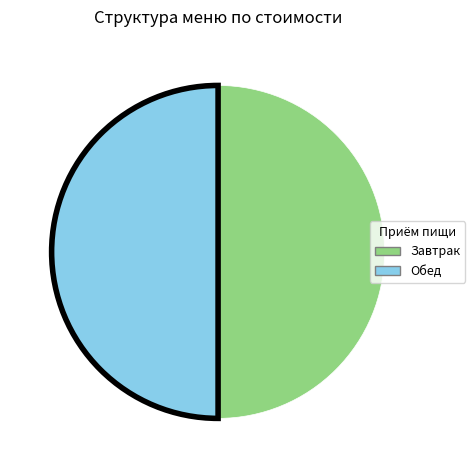

The Обед slice represents 50% of the pie. True or false?

True